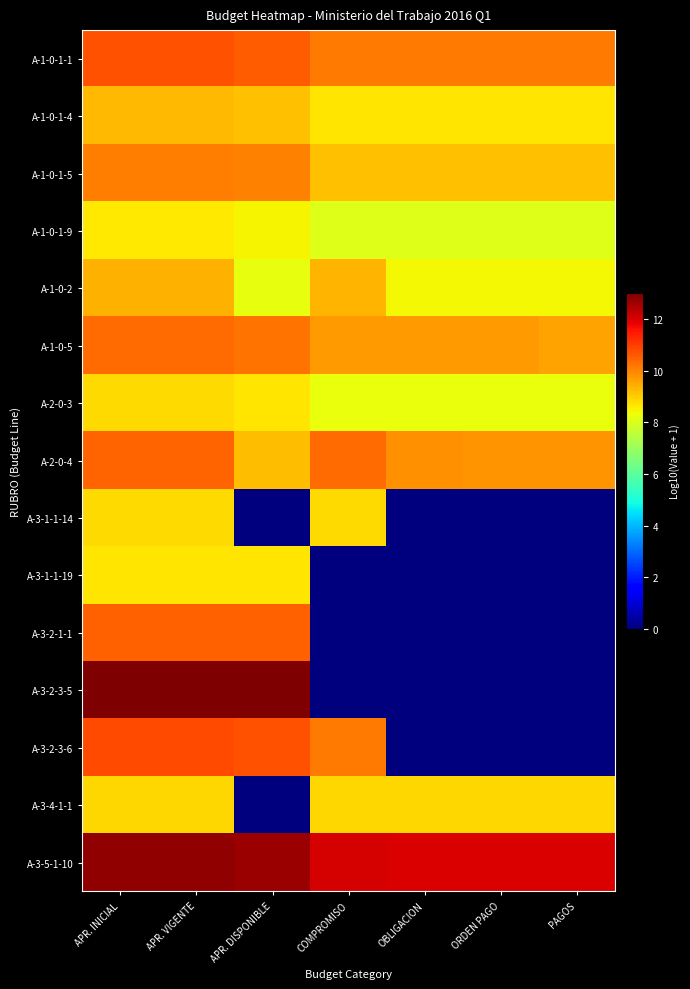

Reading left to right, transcribe all the data shown in this chart.

A-1-0-1-1: APR. INICIAL=10.7	APR. VIGENTE=10.7	APR. DISPONIBLE=10.6	COMPROMISO=10.1	OBLIGACION=10.1	ORDEN PAGO=10.1	PAGOS=10.1
A-1-0-1-4: APR. INICIAL=9.3	APR. VIGENTE=9.3	APR. DISPONIBLE=9.2	COMPROMISO=8.7	OBLIGACION=8.7	ORDEN PAGO=8.7	PAGOS=8.7
A-1-0-1-5: APR. INICIAL=10.1	APR. VIGENTE=10.1	APR. DISPONIBLE=10.1	COMPROMISO=9.2	OBLIGACION=9.2	ORDEN PAGO=9.2	PAGOS=9.2
A-1-0-1-9: APR. INICIAL=8.6	APR. VIGENTE=8.6	APR. DISPONIBLE=8.5	COMPROMISO=8.1	OBLIGACION=8.1	ORDEN PAGO=8.1	PAGOS=8.1
A-1-0-2: APR. INICIAL=9.4	APR. VIGENTE=9.4	APR. DISPONIBLE=8.2	COMPROMISO=9.3	OBLIGACION=8.4	ORDEN PAGO=8.4	PAGOS=8.4
A-1-0-5: APR. INICIAL=10.4	APR. VIGENTE=10.4	APR. DISPONIBLE=10.2	COMPROMISO=9.7	OBLIGACION=9.7	ORDEN PAGO=9.7	PAGOS=9.6
A-2-0-3: APR. INICIAL=8.8	APR. VIGENTE=8.8	APR. DISPONIBLE=8.7	COMPROMISO=8.3	OBLIGACION=8.3	ORDEN PAGO=8.3	PAGOS=8.3
A-2-0-4: APR. INICIAL=10.4	APR. VIGENTE=10.4	APR. DISPONIBLE=9.2	COMPROMISO=10.4	OBLIGACION=9.9	ORDEN PAGO=9.8	PAGOS=9.8
A-3-1-1-14: APR. INICIAL=8.8	APR. VIGENTE=8.8	APR. DISPONIBLE=0.0	COMPROMISO=8.8	OBLIGACION=0.0	ORDEN PAGO=0.0	PAGOS=0.0
A-3-1-1-19: APR. INICIAL=8.7	APR. VIGENTE=8.7	APR. DISPONIBLE=8.7	COMPROMISO=0.0	OBLIGACION=0.0	ORDEN PAGO=0.0	PAGOS=0.0
A-3-2-1-1: APR. INICIAL=10.5	APR. VIGENTE=10.5	APR. DISPONIBLE=10.5	COMPROMISO=0.0	OBLIGACION=0.0	ORDEN PAGO=0.0	PAGOS=0.0
A-3-2-3-5: APR. INICIAL=13.0	APR. VIGENTE=13.0	APR. DISPONIBLE=13.0	COMPROMISO=0.0	OBLIGACION=0.0	ORDEN PAGO=0.0	PAGOS=0.0
A-3-2-3-6: APR. INICIAL=10.8	APR. VIGENTE=10.8	APR. DISPONIBLE=10.7	COMPROMISO=10.1	OBLIGACION=0.0	ORDEN PAGO=0.0	PAGOS=0.0
A-3-4-1-1: APR. INICIAL=8.9	APR. VIGENTE=8.9	APR. DISPONIBLE=0.0	COMPROMISO=8.9	OBLIGACION=8.9	ORDEN PAGO=8.9	PAGOS=8.9
A-3-5-1-10: APR. INICIAL=12.8	APR. VIGENTE=12.8	APR. DISPONIBLE=12.7	COMPROMISO=12.0	OBLIGACION=12.0	ORDEN PAGO=12.0	PAGOS=12.0